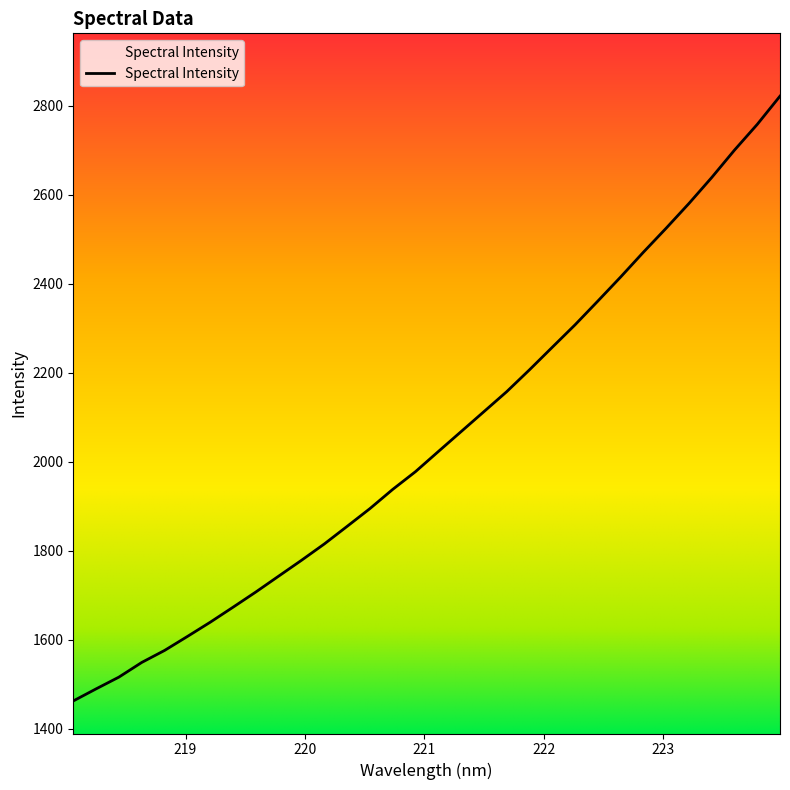

What is the difference between the maximum and minimum values?

1358.6